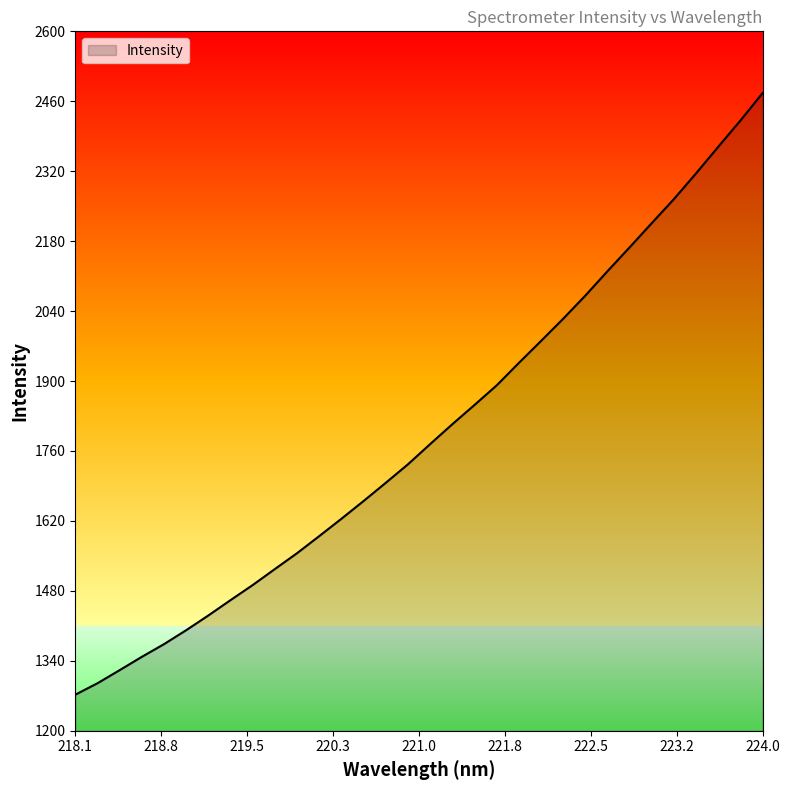

What is the smallest value displayed?

1272.2